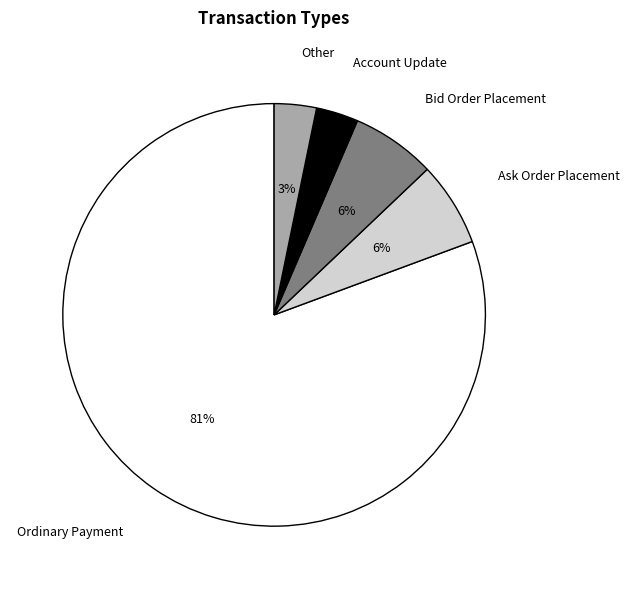

Which slice is the largest?

Ordinary Payment